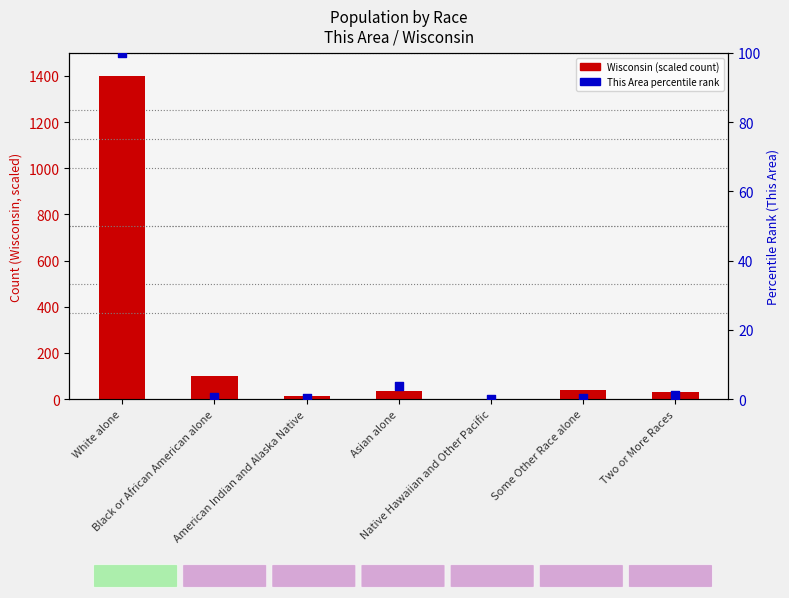

At how many categories does at least one series exceed 1074?

1